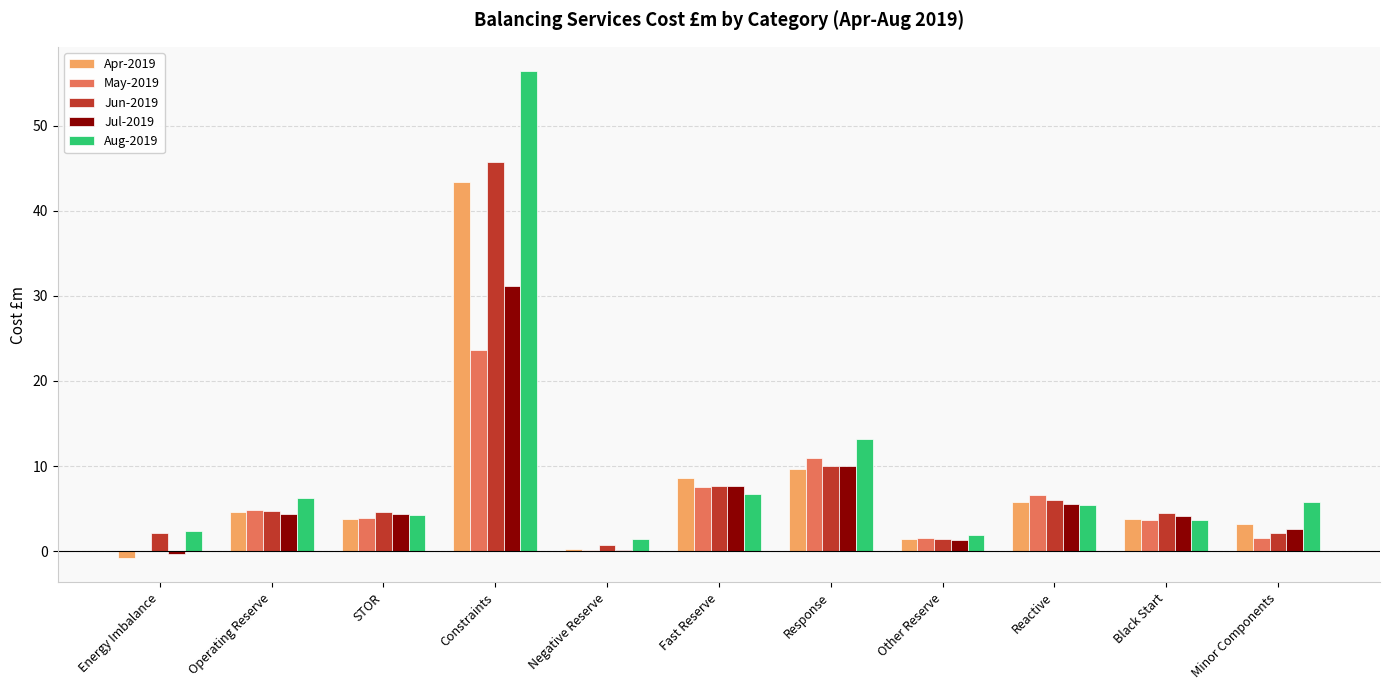

Does the chart contain stacked bars?

No